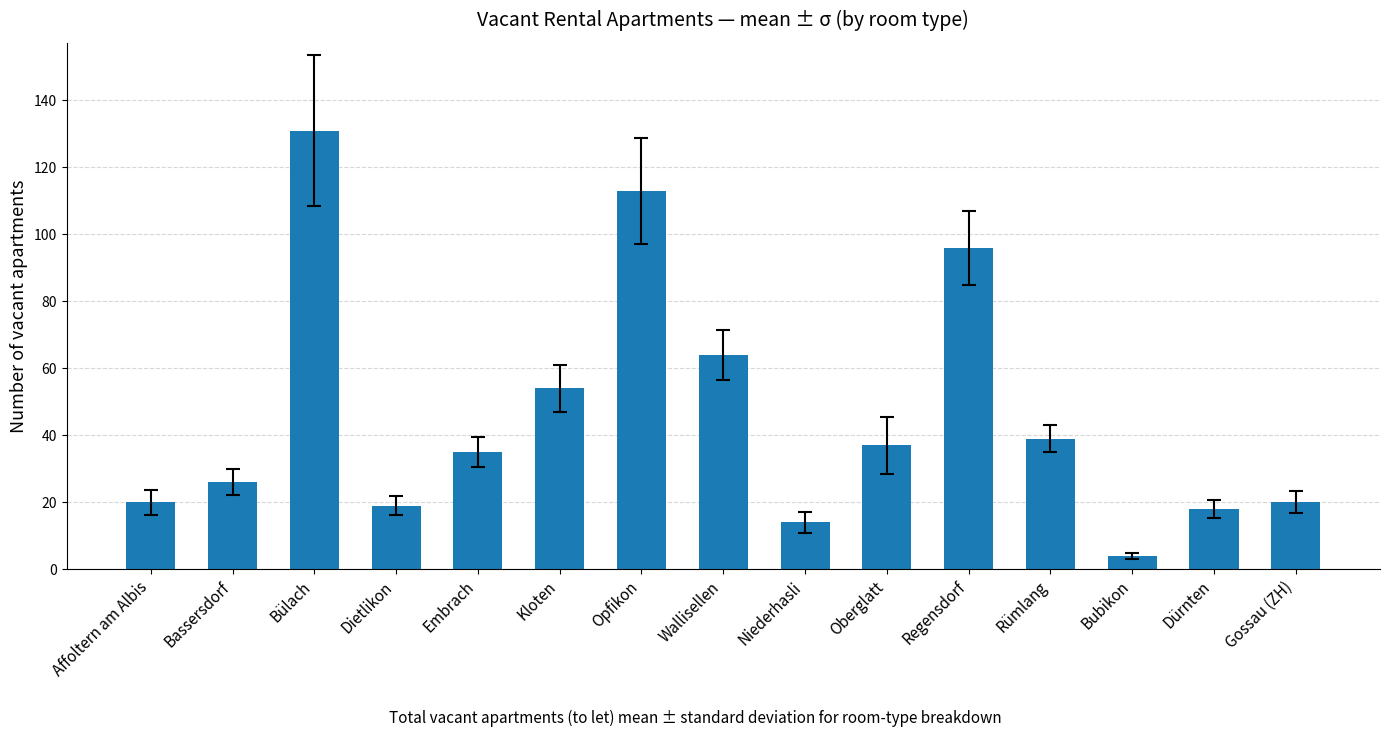

Reading left to right, transcribe all the data shown in this chart.

Affoltern am Albis=20	Bassersdorf=26	Bülach=131	Dietlikon=19	Embrach=35	Kloten=54	Opfikon=113	Wallisellen=64	Niederhasli=14	Oberglatt=37	Regensdorf=96	Rümlang=39	Bubikon=4	Dürnten=18	Gossau (ZH)=20